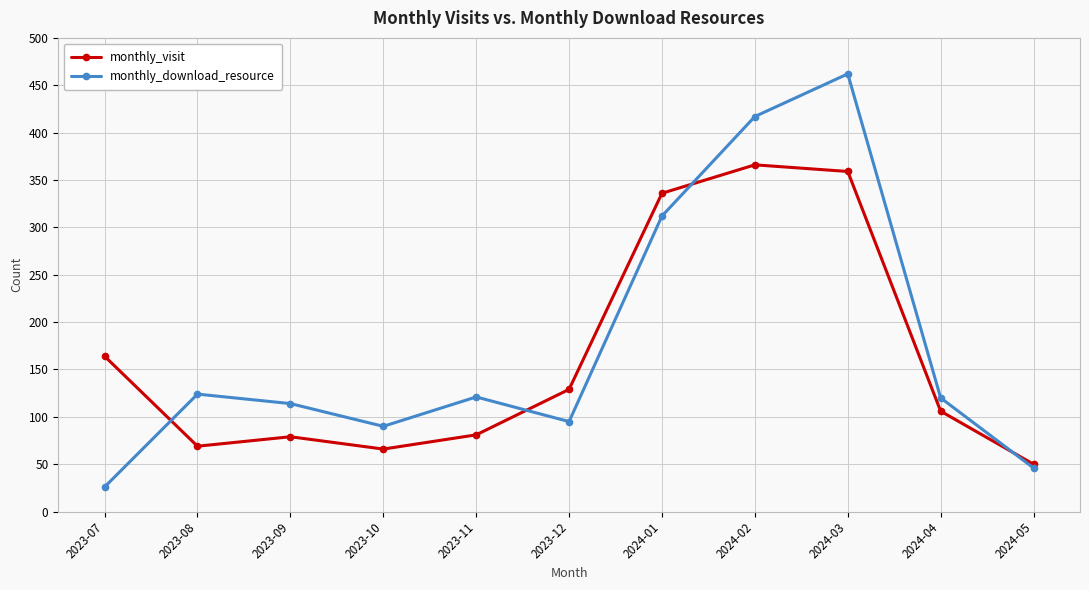

How many interior local peaks does the monthly_download_resource series have?

3